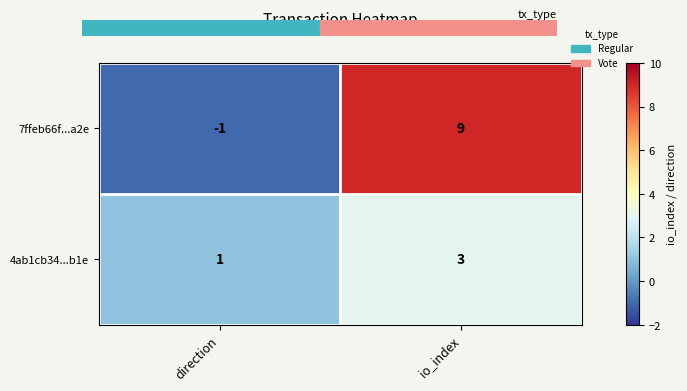

Rank the series by their average value, from lowest to highest.

4ab1cb34...b1e, 7ffeb66f...a2e